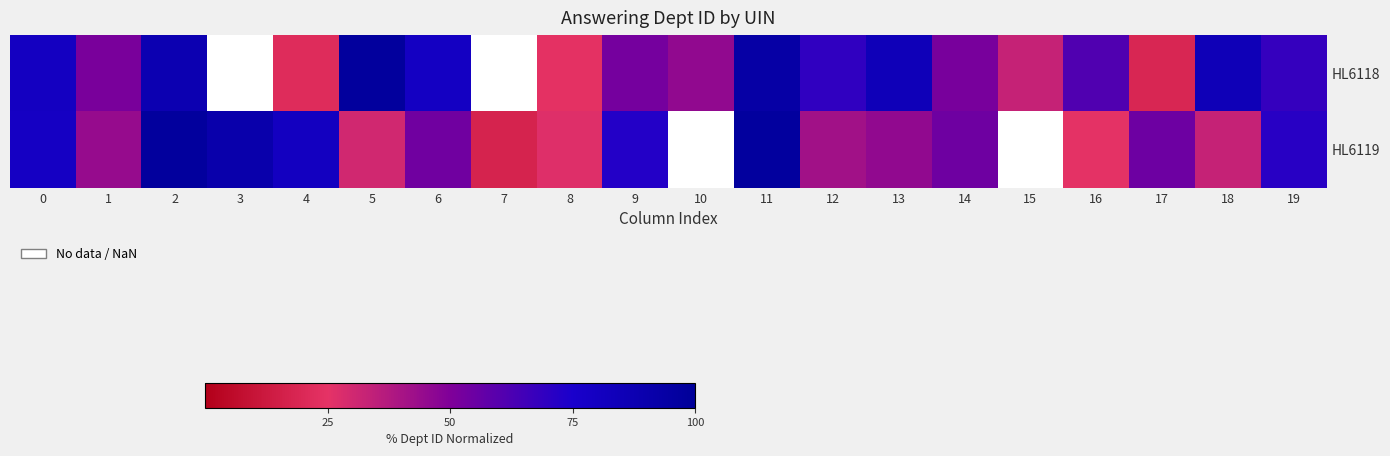

Is the value of HL6119 at 10 greater than the value of HL6118 at 17?

No